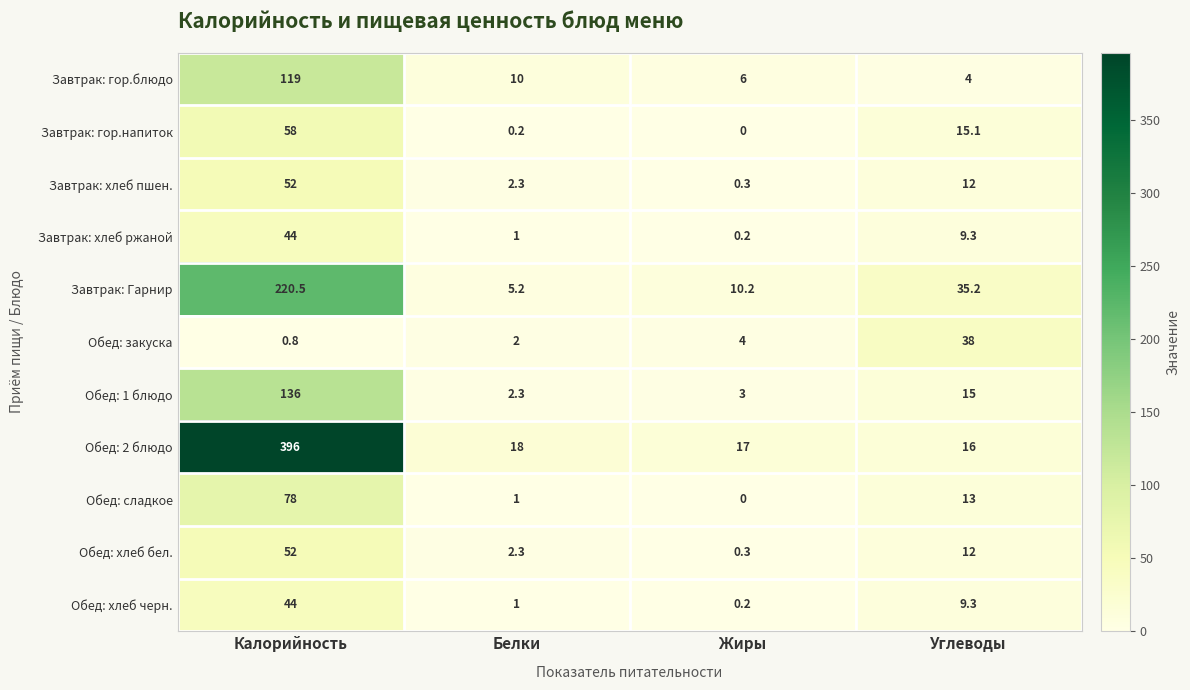

What is the spread (max minus min) of values at Жиры?

17.0